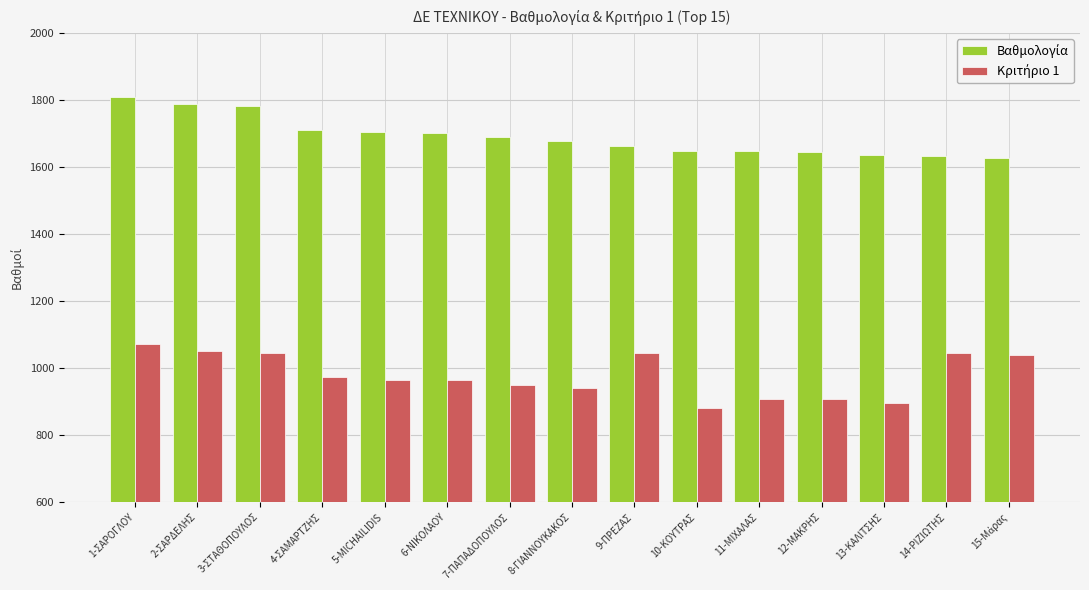

How many data points does each series have?

15